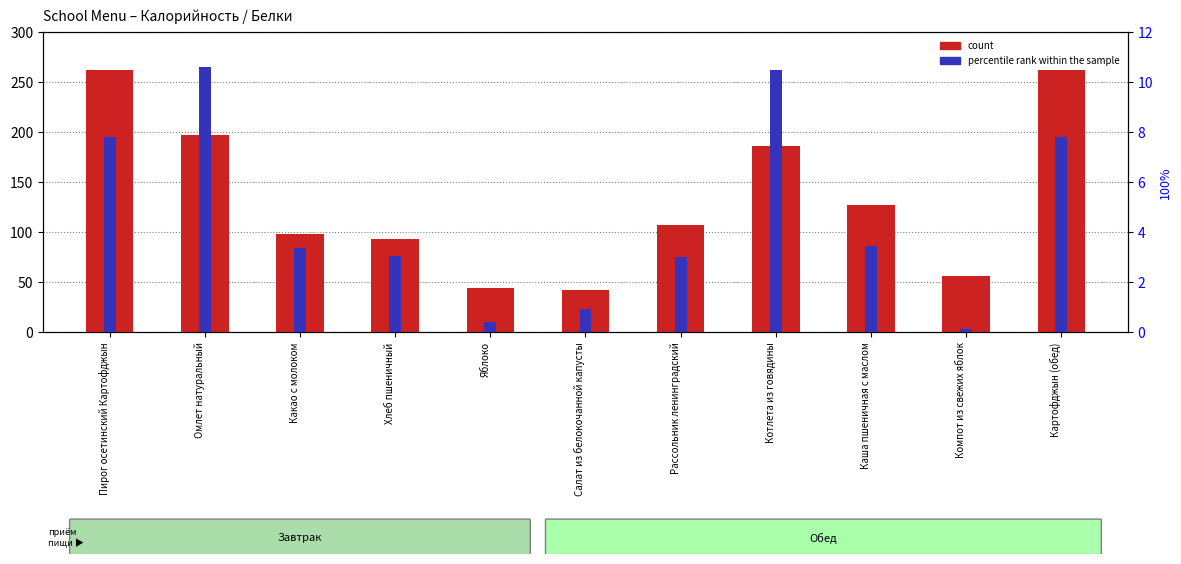

What is the difference between the highest and lowest values at Каша пшеничная с маслом?

123.9